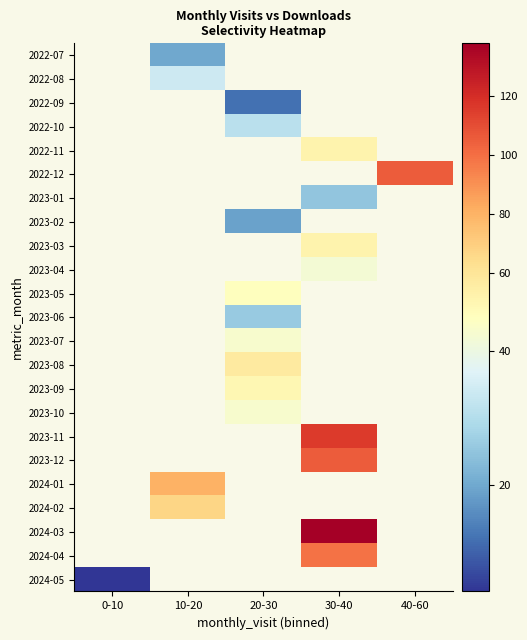

True or false: 2024-02 has a value of 67.0 at 10-20.

True